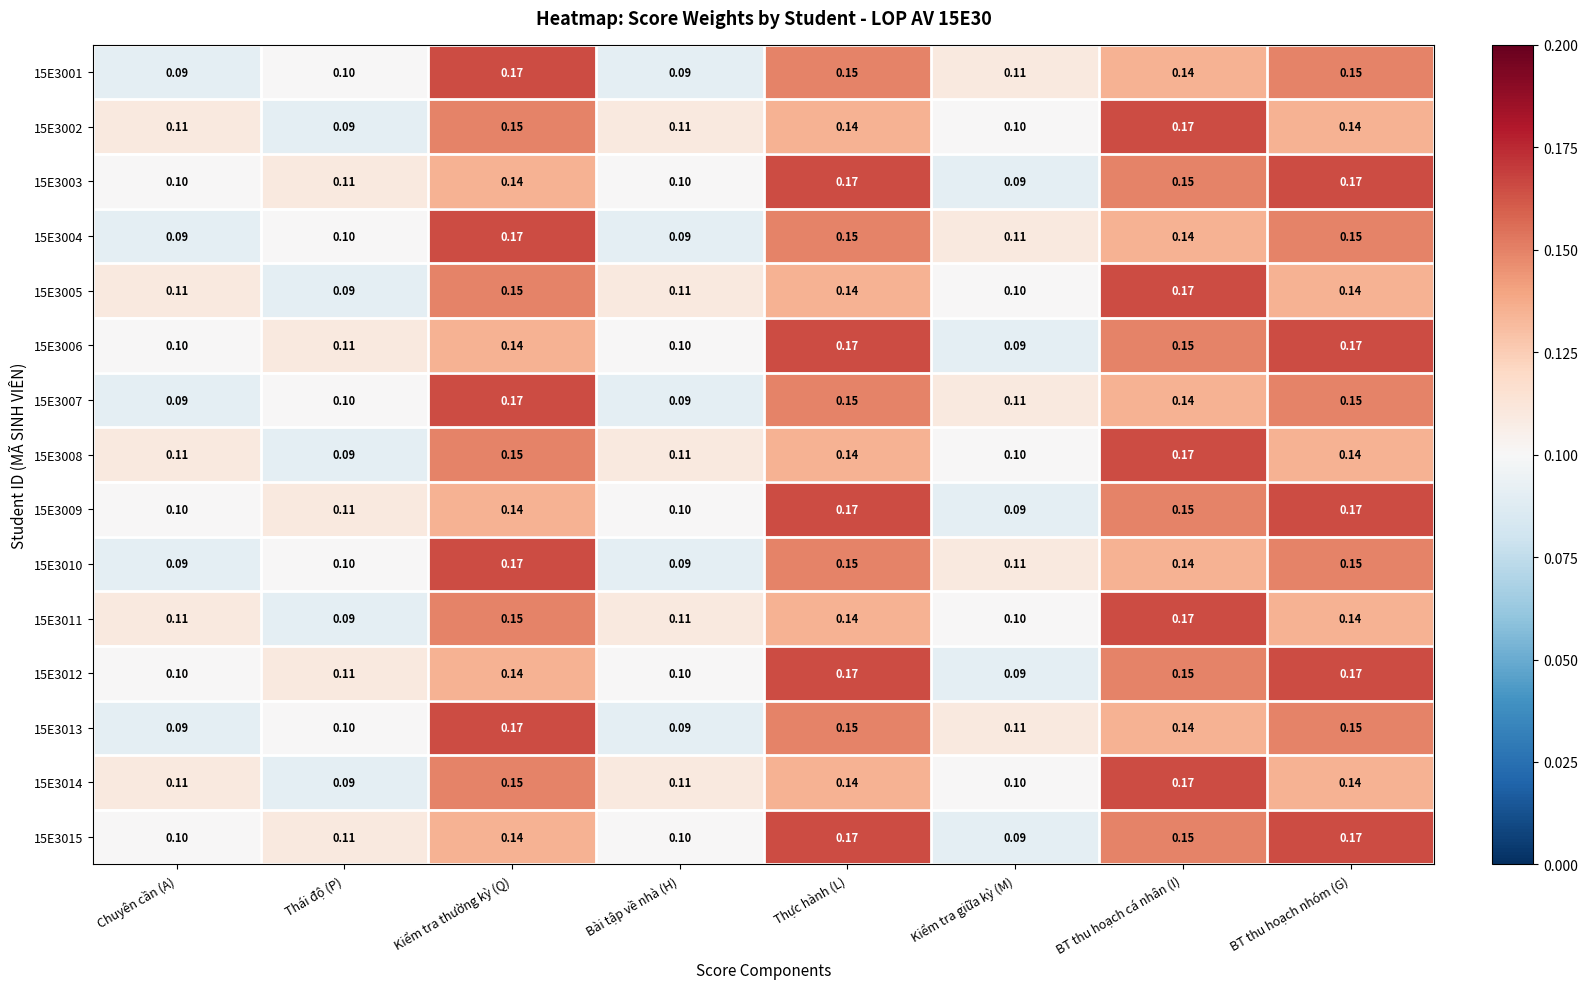

What is the total value across all series at Kiểm tra giữa kỳ (M)?

1.5